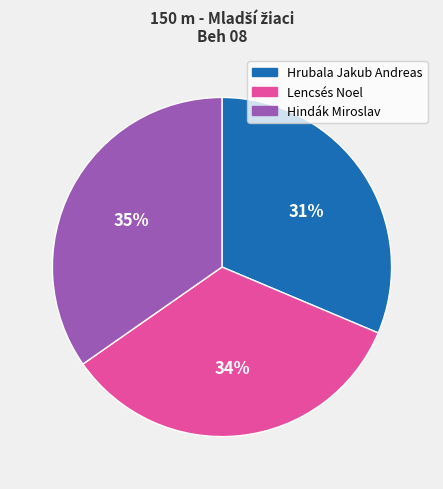

Is it true that Lencsés Noel is 22% of the pie?

False